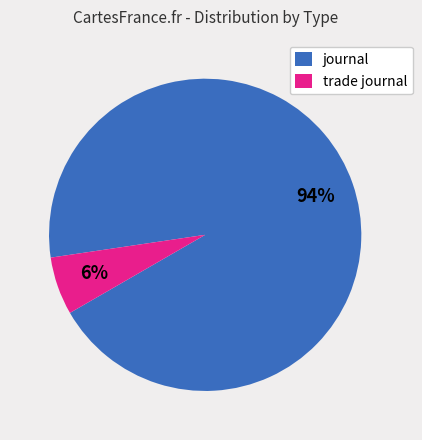

To the nearest percent, what is the difference between the largest and smallest slice percentages?

88%